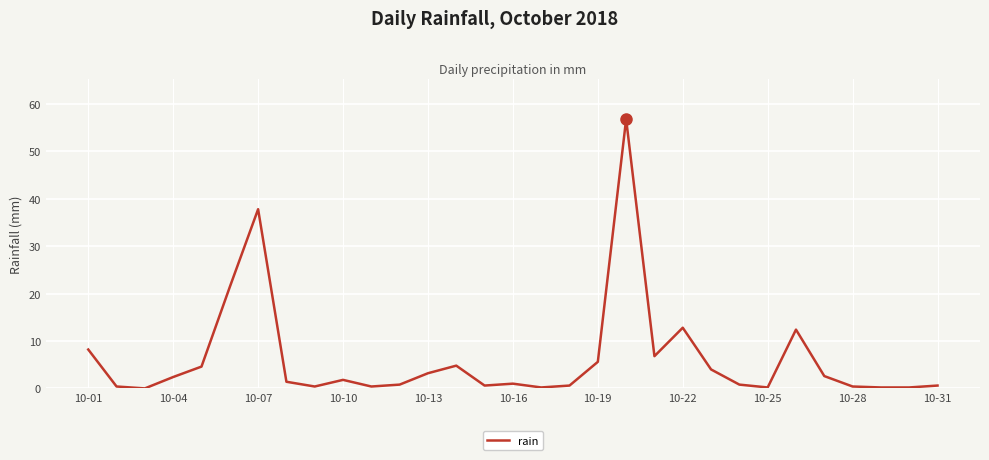

What is the greatest value displayed?

56.8